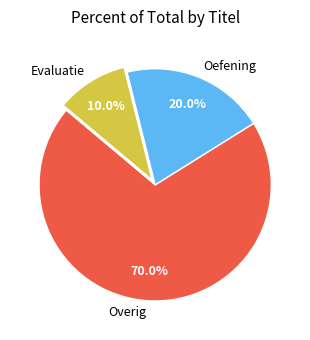

Count the number of slices in the pie.

3